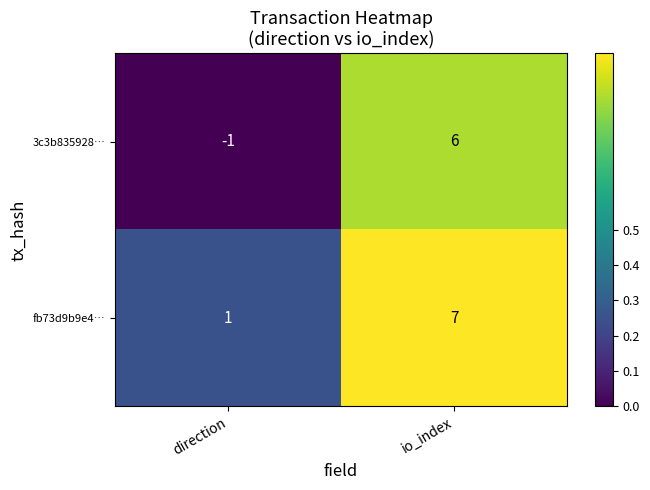

What is the difference between the highest and lowest values at direction?

2